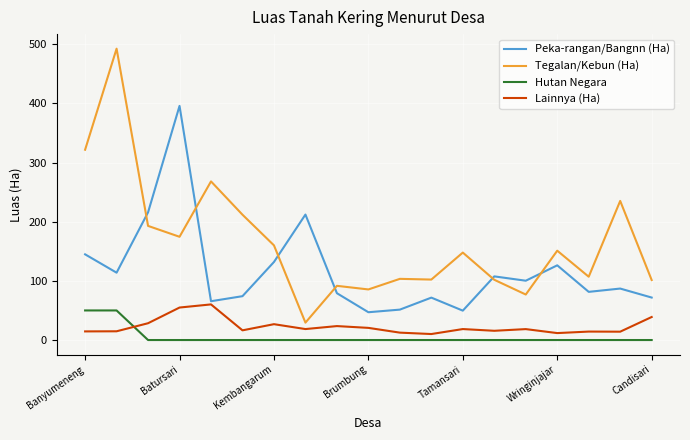

True or false: Hutan Negara and Lainnya (Ha) cross at least once.

True